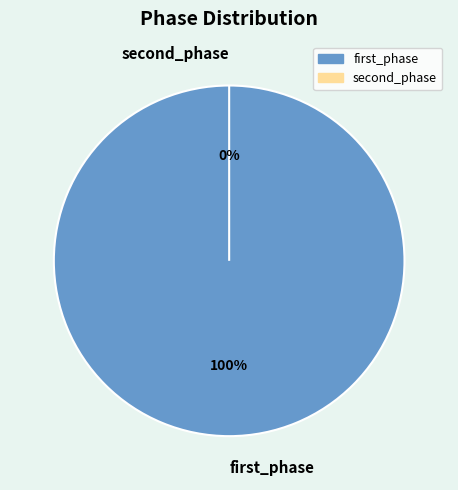

Which slice is the largest?

first_phase